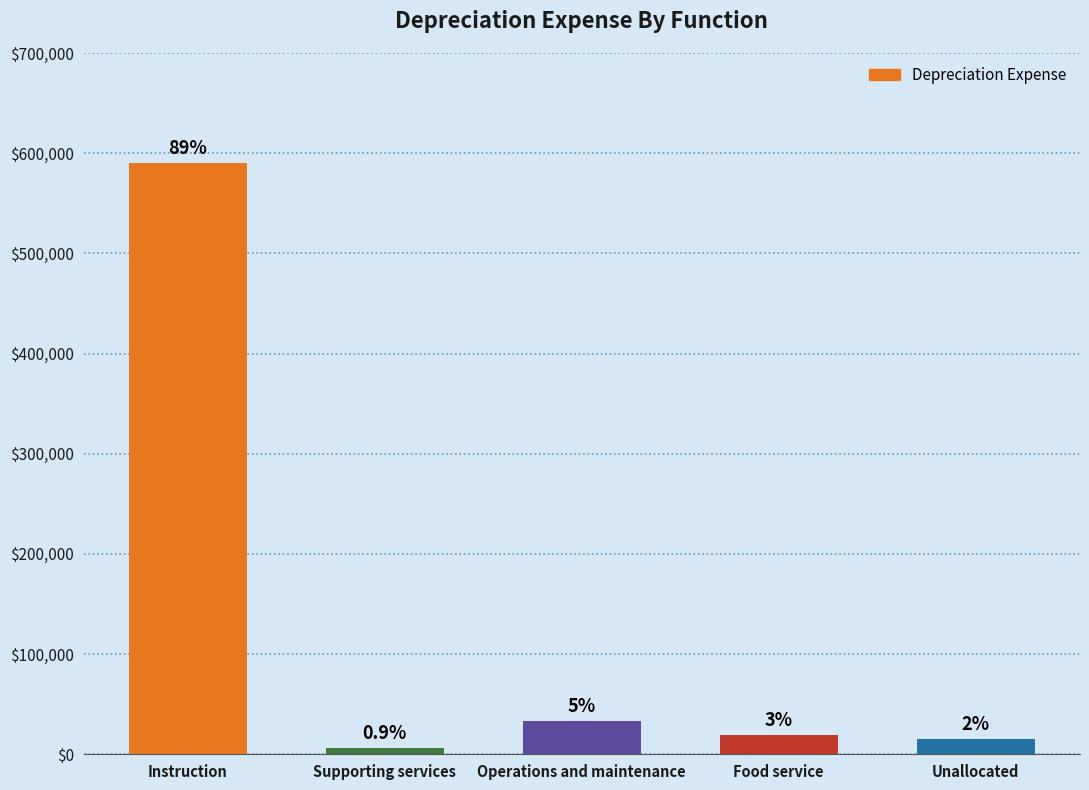

Which label corresponds to the largest value in the chart?

Instruction